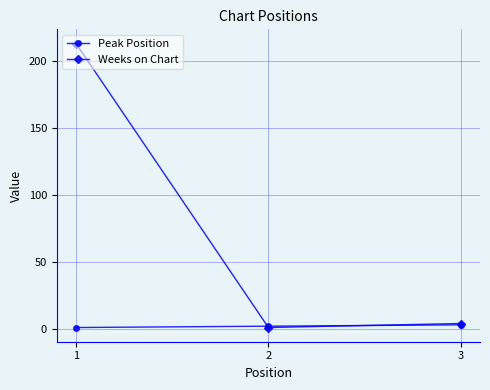

Which series has the largest total across all categories?

Weeks on Chart